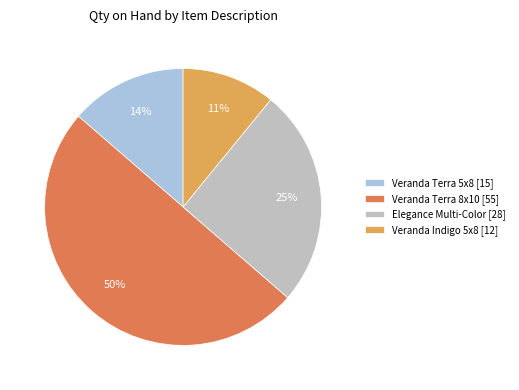

How many segments does this pie chart have?

4